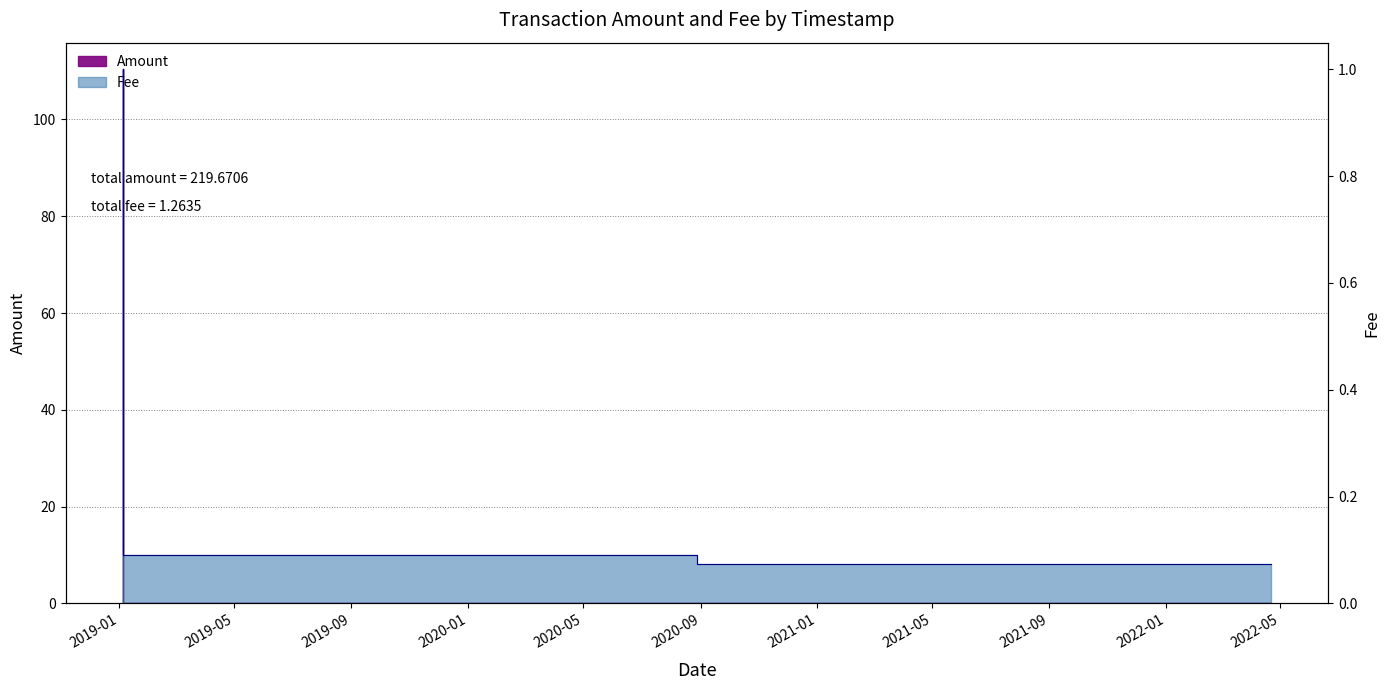

Count the number of data series in this chart.

2